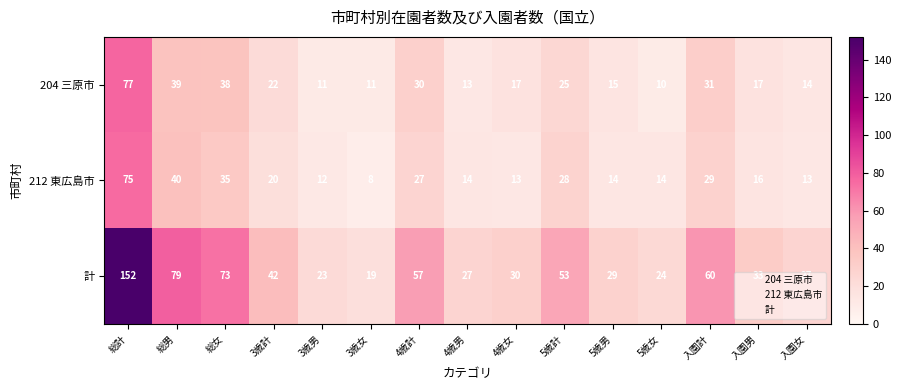

What is the total value across all series at 4歳女?

60